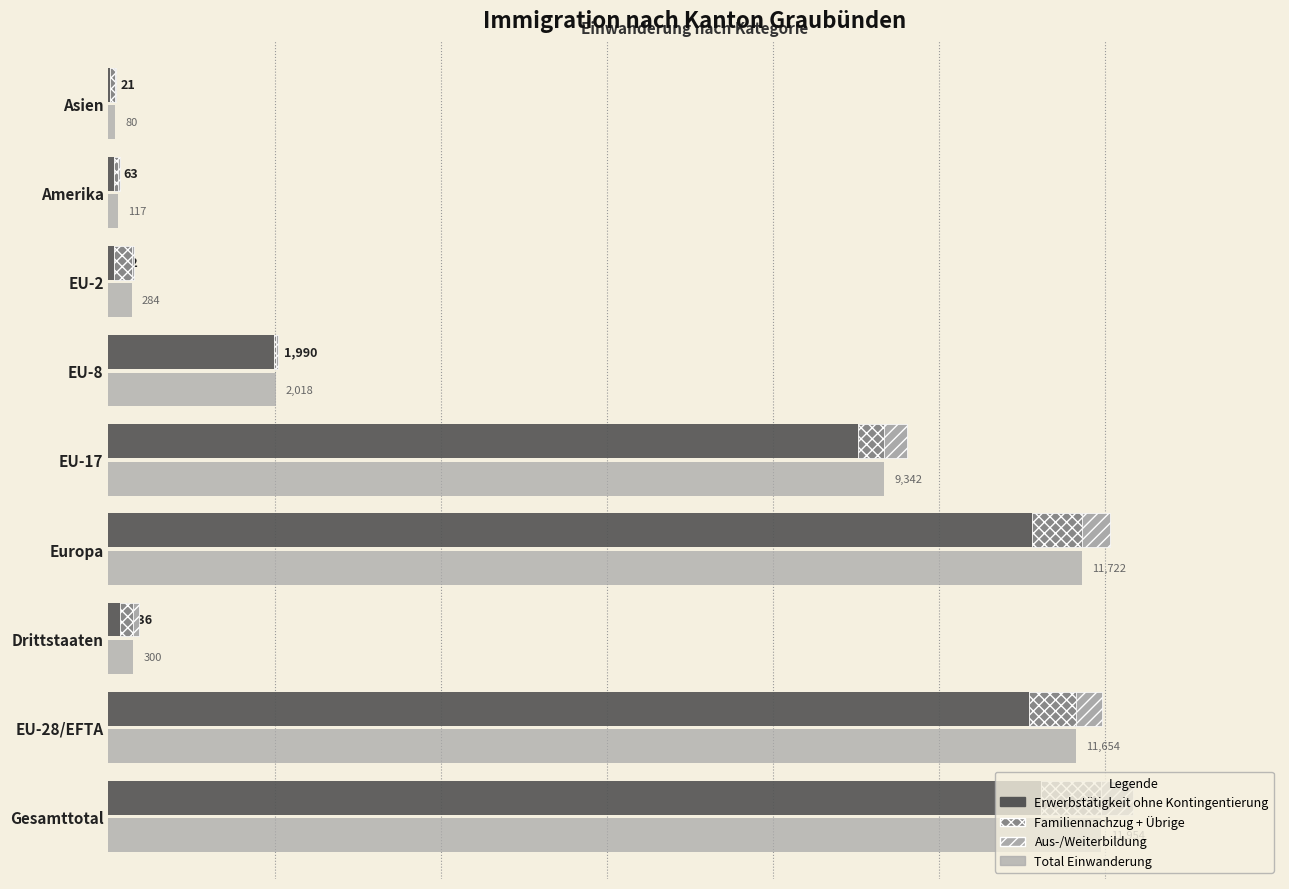

What is the difference between the maximum and minimum values in the Total Einwanderung series?

11874